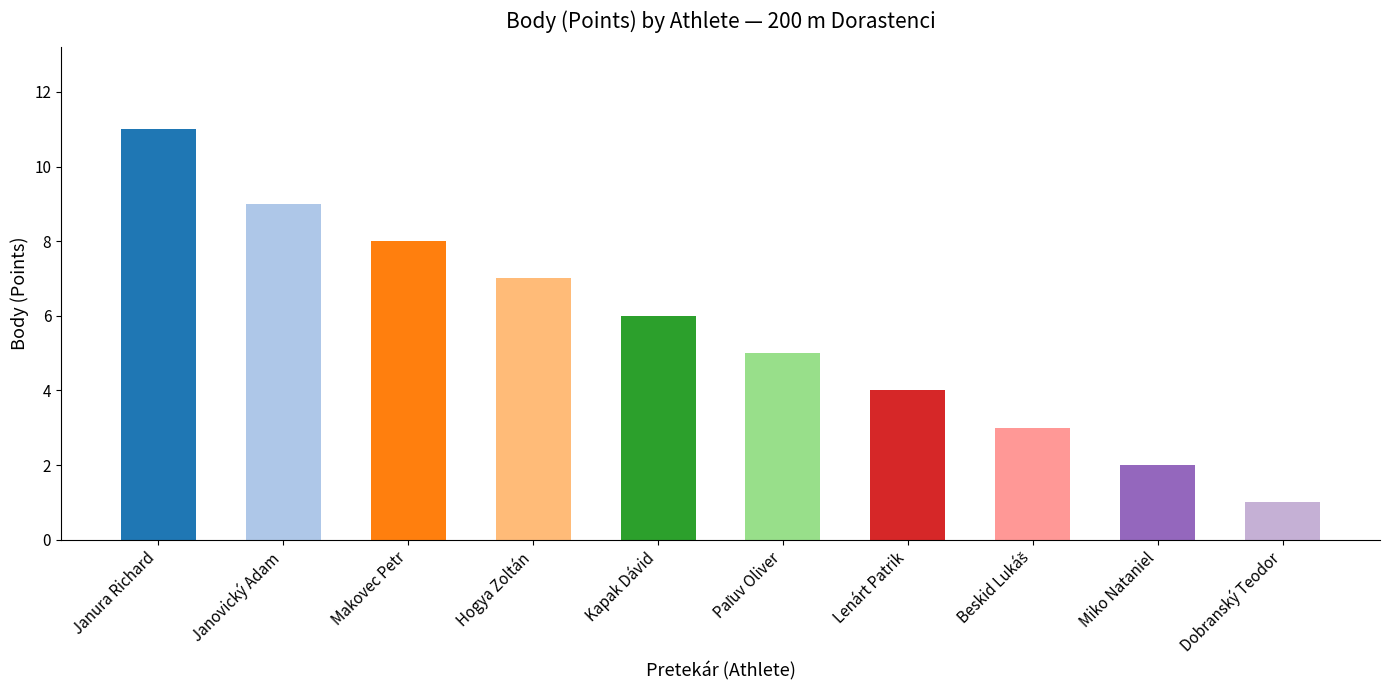

How many values are below 6?

5